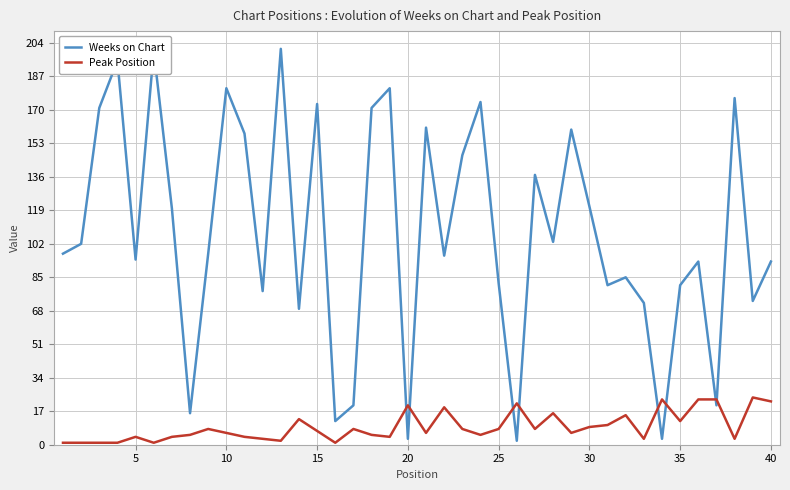

What is the sum of all Weeks on Chart values?

4299